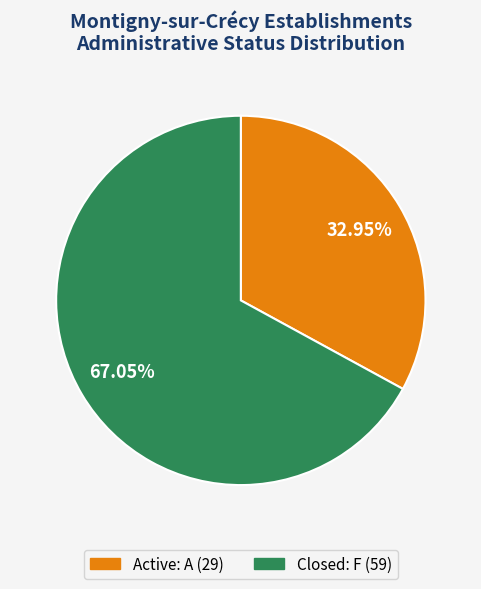

To the nearest percent, what is the difference between the largest and smallest slice percentages?

34%